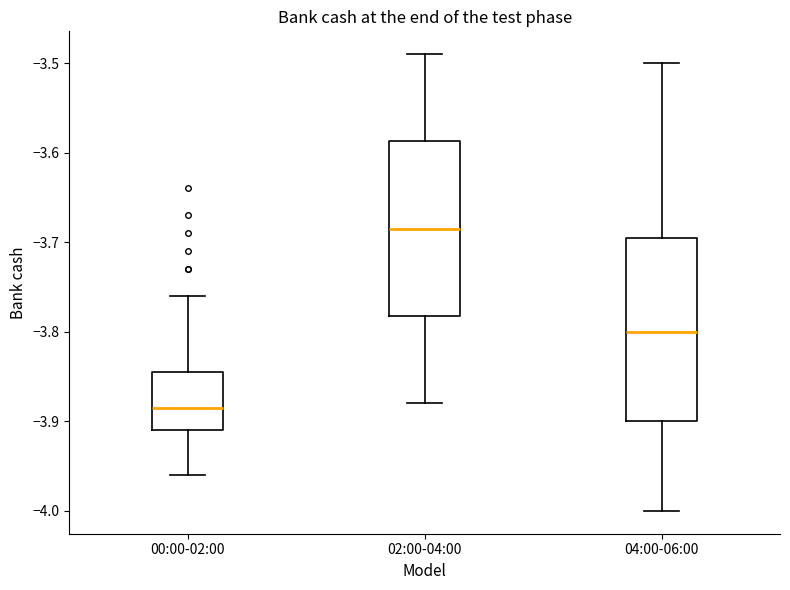

Reading left to right, read every box against the y-axis: the position of its median line, the range the box covers, and the ends of its whiskers. The values are not printed on the chart, so give them approximately, as read against the axis.

00:00-02:00: median -3.88, box -3.91 to -3.84, whiskers -3.96 to -3.76
02:00-04:00: median -3.68, box -3.78 to -3.59, whiskers -3.88 to -3.49
04:00-06:00: median -3.80, box -3.90 to -3.69, whiskers -4.00 to -3.50